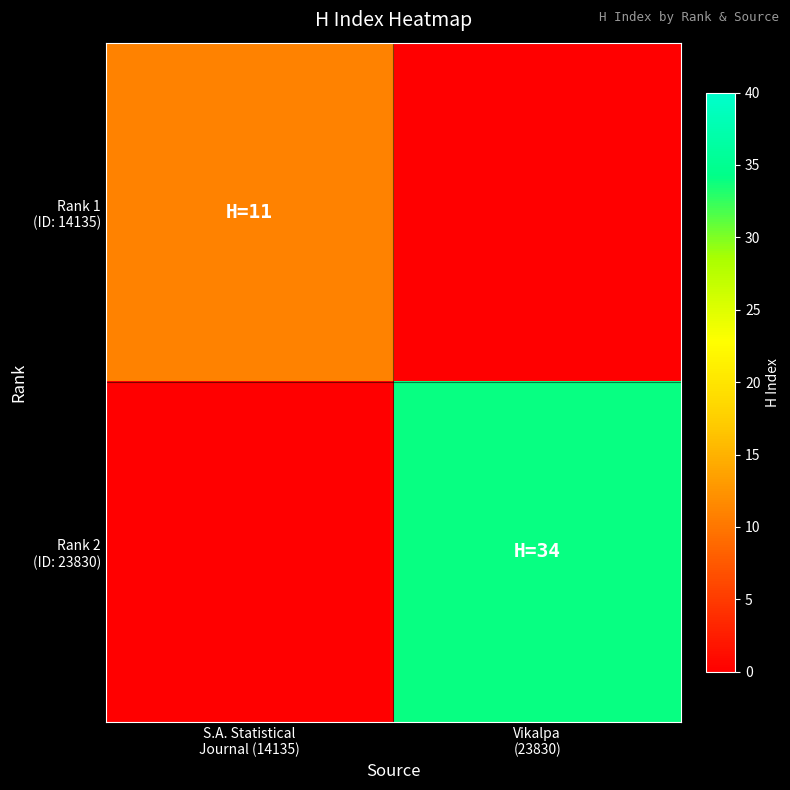

Which series changed the most between S.A. Statistical Journal (14135) and Vikalpa (23830)?

Rank 2 (ID: 23830)